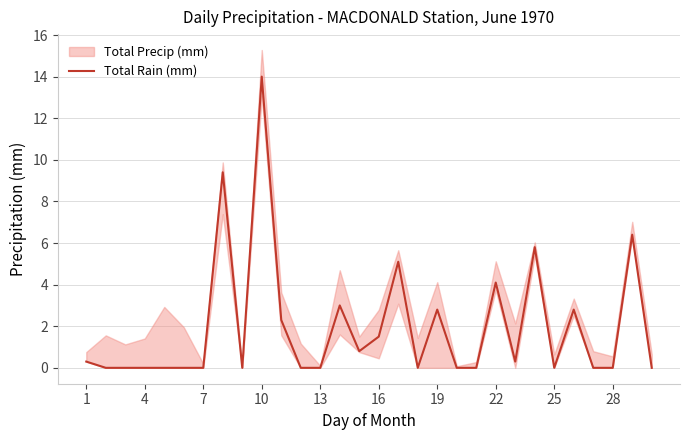

What is the difference between the maximum and minimum values?

14.0